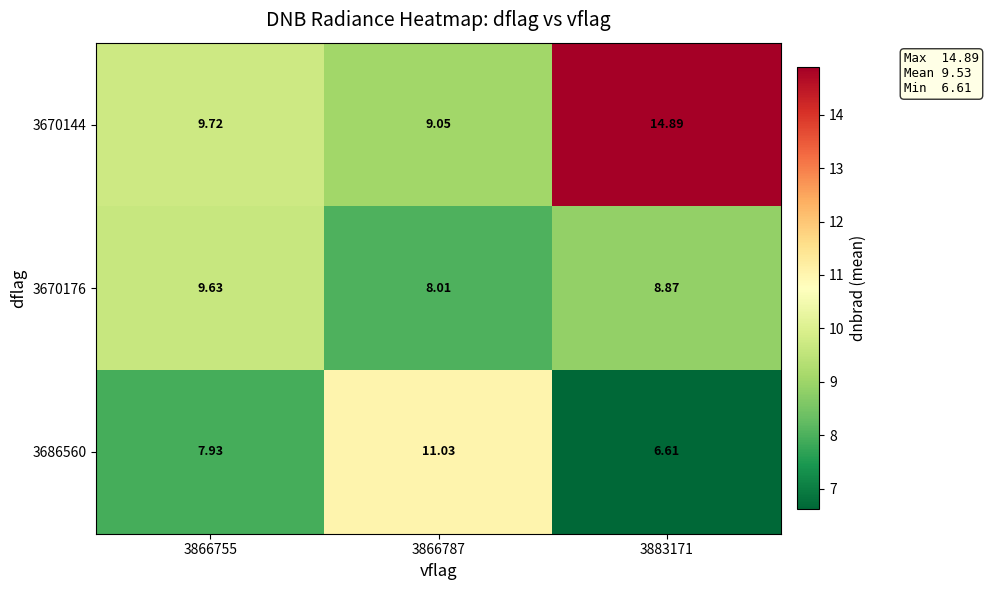

List the series in order of their peak value, highest first.

3670144, 3686560, 3670176